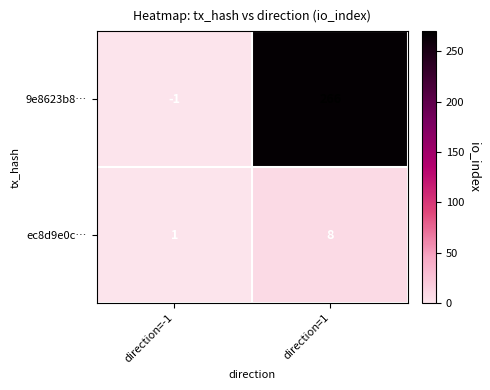

What is the spread (max minus min) of values at direction=1?

258